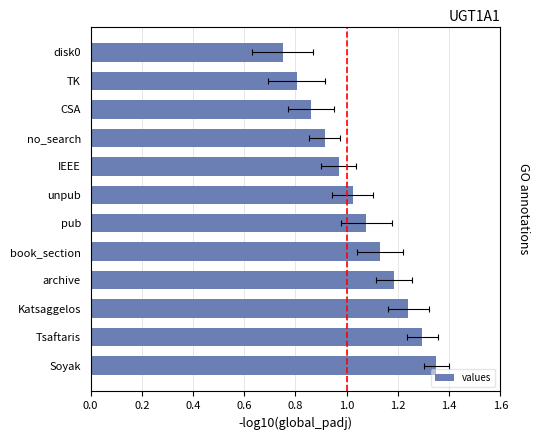

What is the value of the 1st bar from the left?

1.4